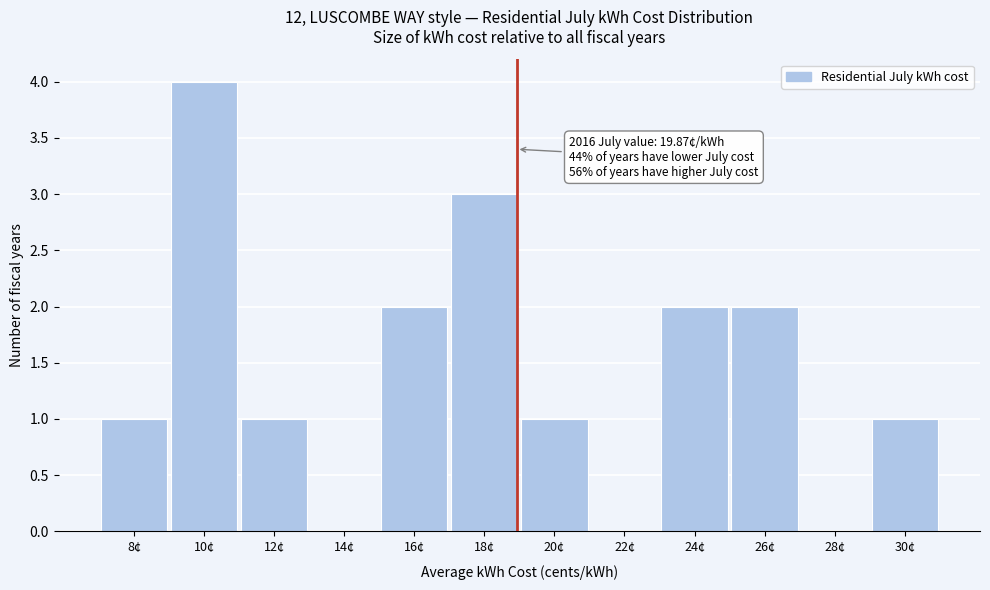

Reading left to right, extract all data points from this chart.

8¢=1	10¢=4	12¢=1	14¢=0	16¢=2	18¢=3	20¢=1	22¢=0	24¢=2	26¢=2	28¢=0	30¢=1